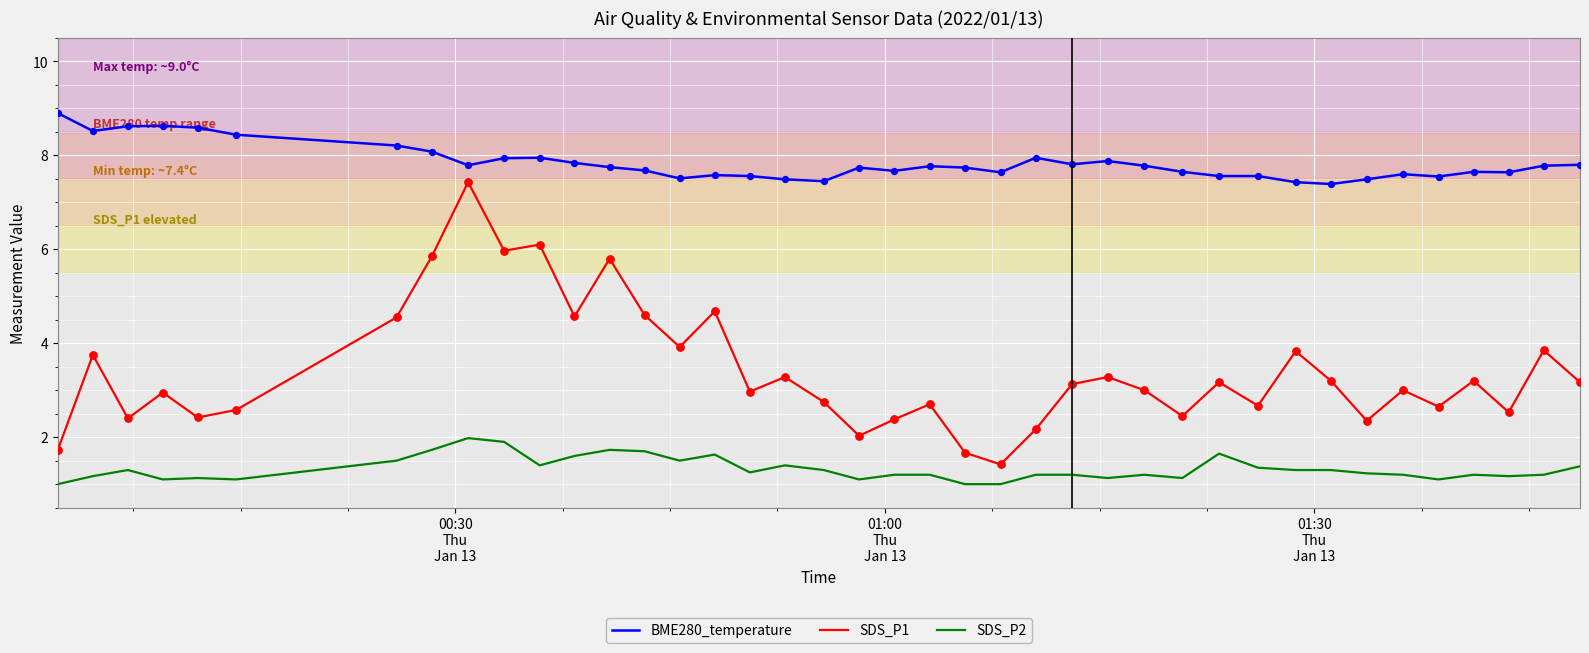

Which series has the largest total across all categories?

BME280_temperature